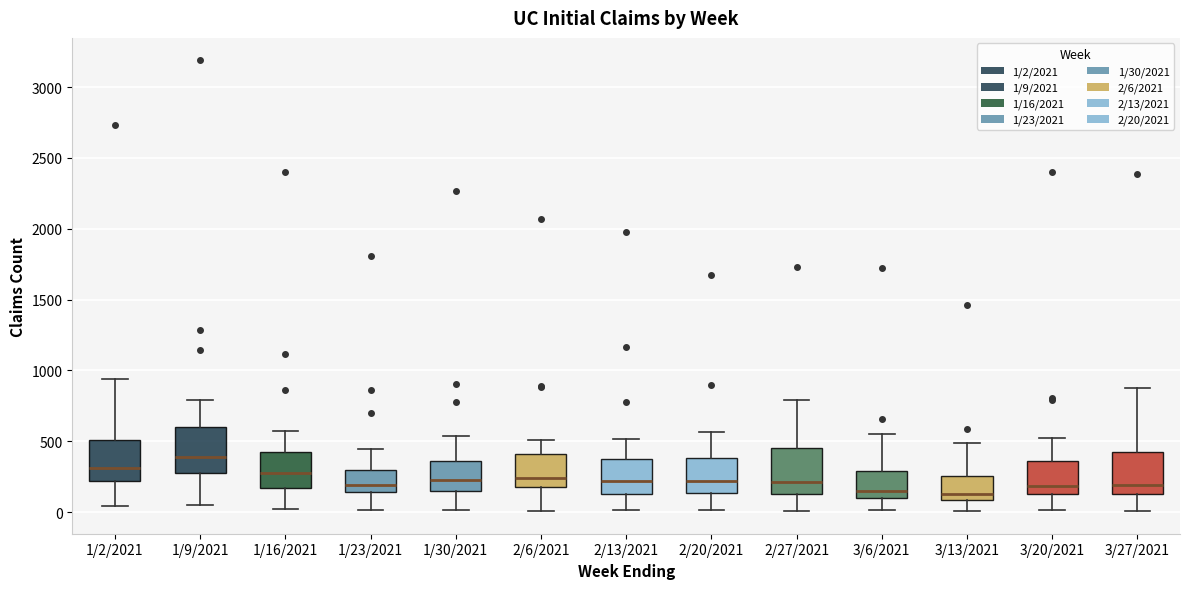

Where is the lower edge of the box for 1/9/2021 on the y-axis? The values are not printed on the chart, so give them approximately, as read against the axis.

300